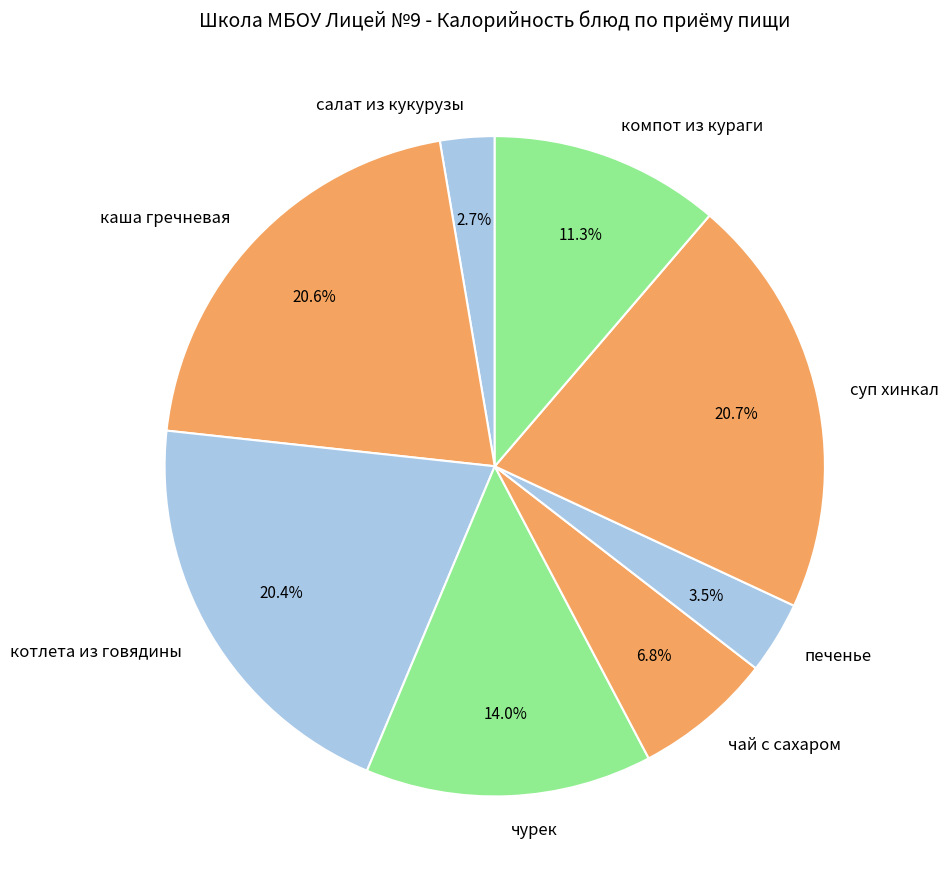

Does компот из кураги account for over 50% of the chart?

No